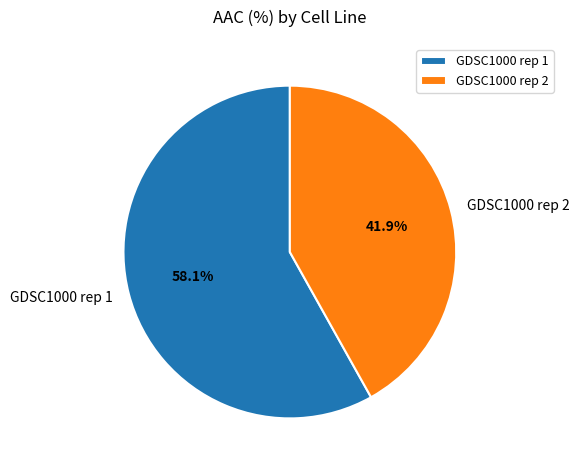

What is the total percentage of GDSC1000 rep 1 and GDSC1000 rep 2?

100.0%